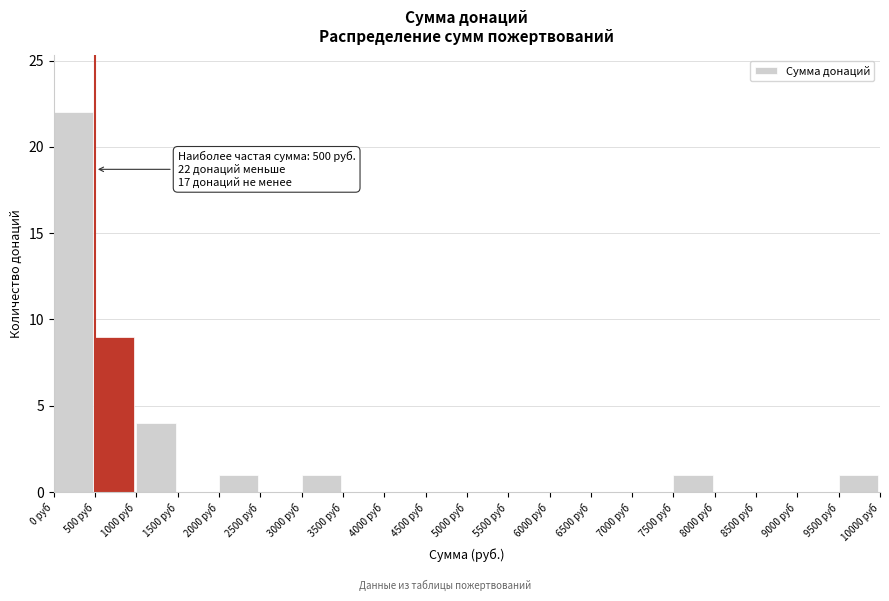

Over which range of the x-axis is the bar tallest?

0 to 500